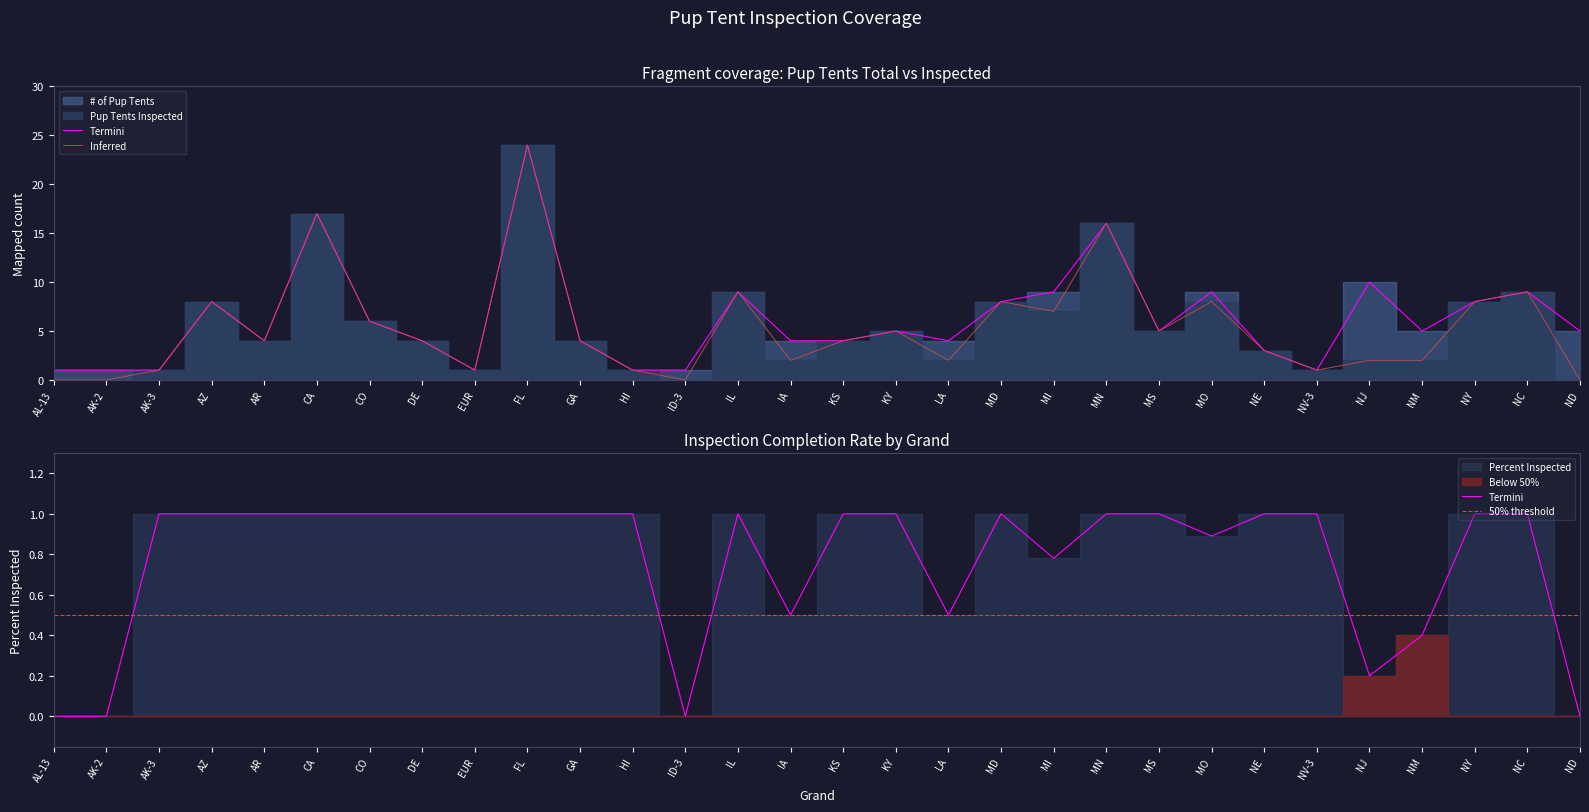

True or false: Pup Tents Inspected and # of Pup Tents intersect in this chart.

False